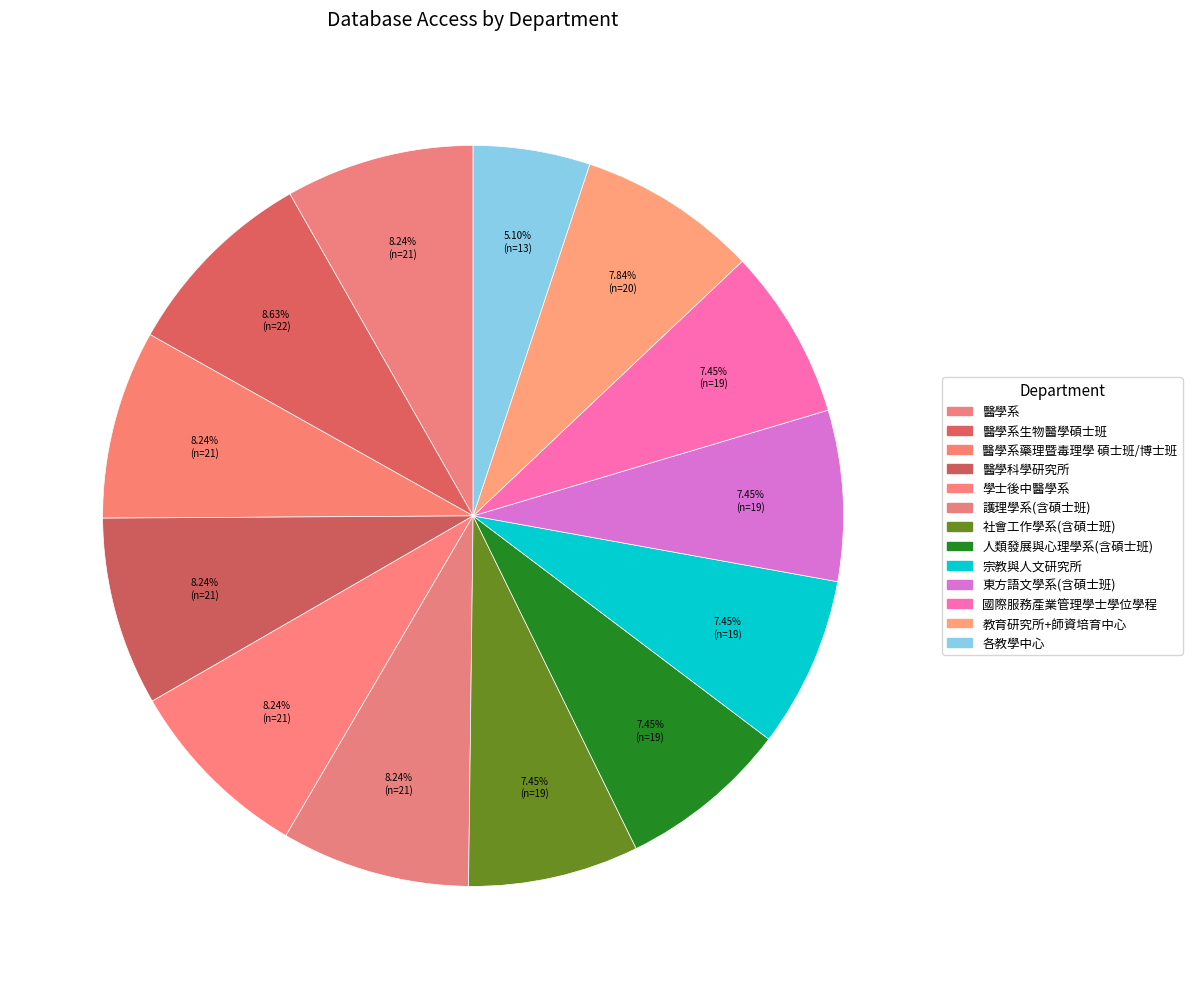

How many segments does this pie chart have?

13